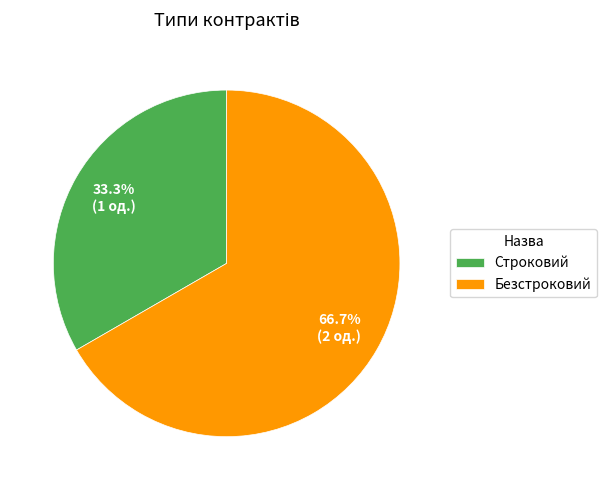

What is the largest slice in the pie chart?

Безстроковий